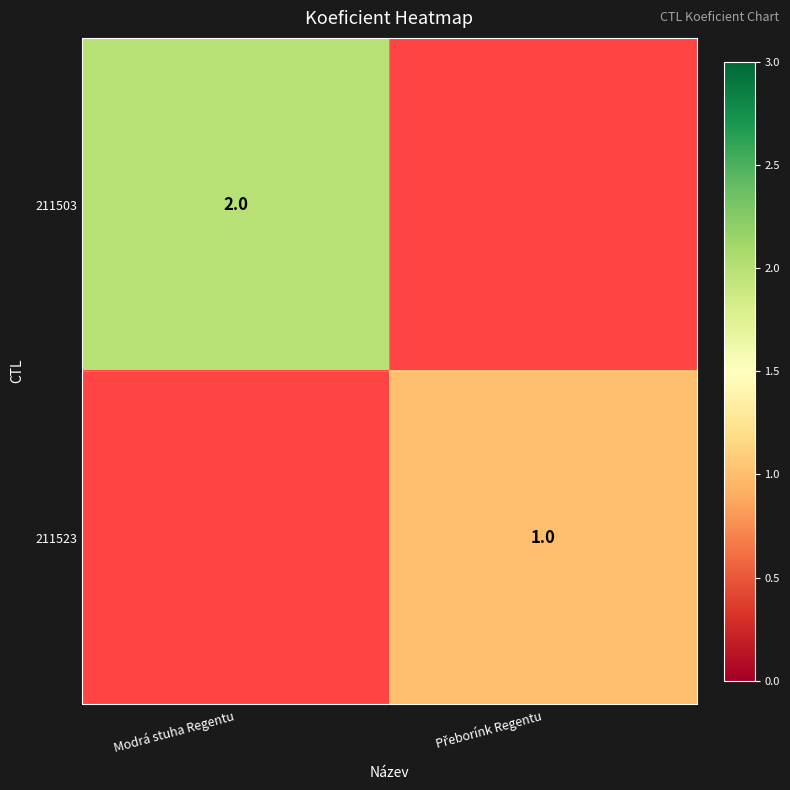

Is it true that 211503 equals 2 at Modrá stuha Regentu?

True